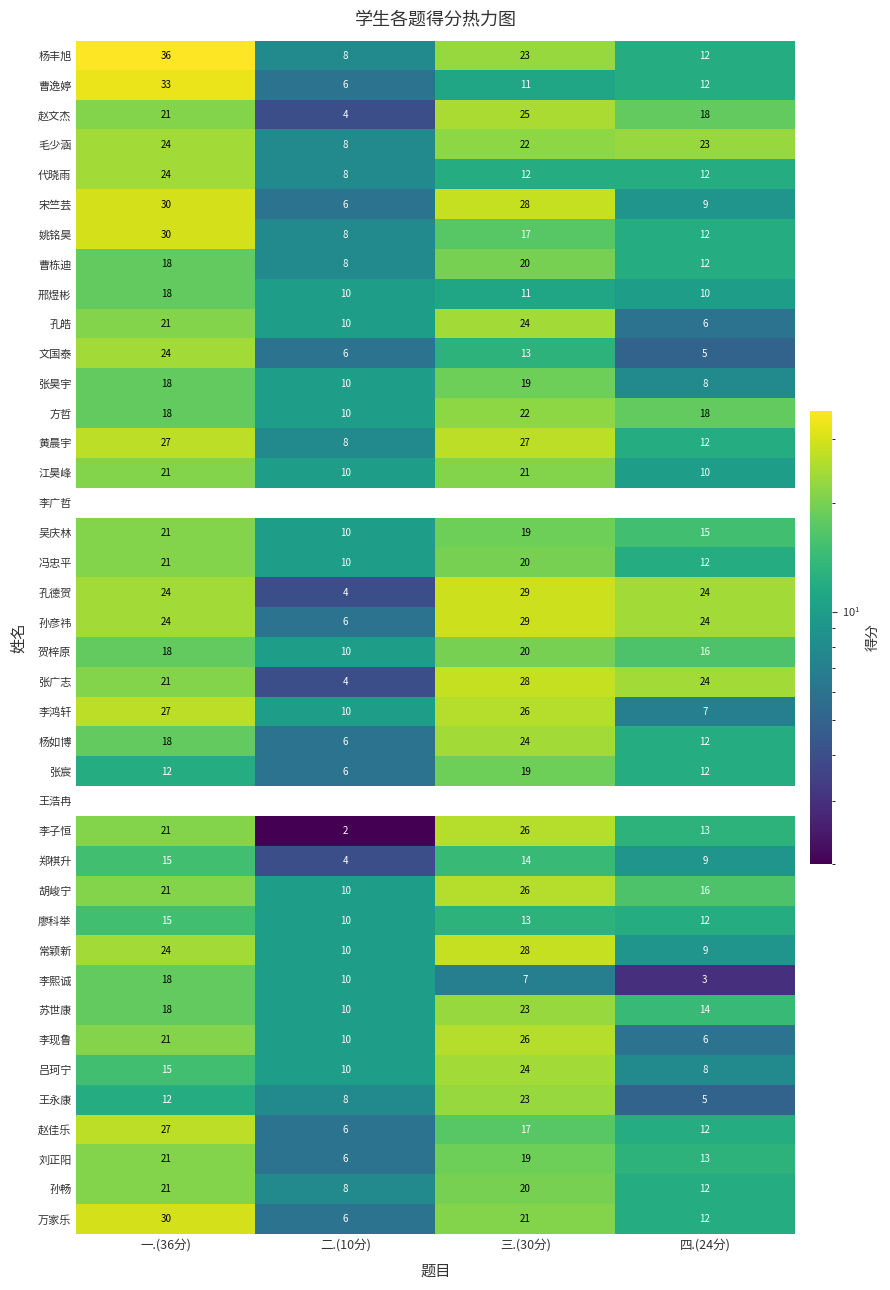

What is the difference between the maximum and minimum values in the 孔德贺 series?

25